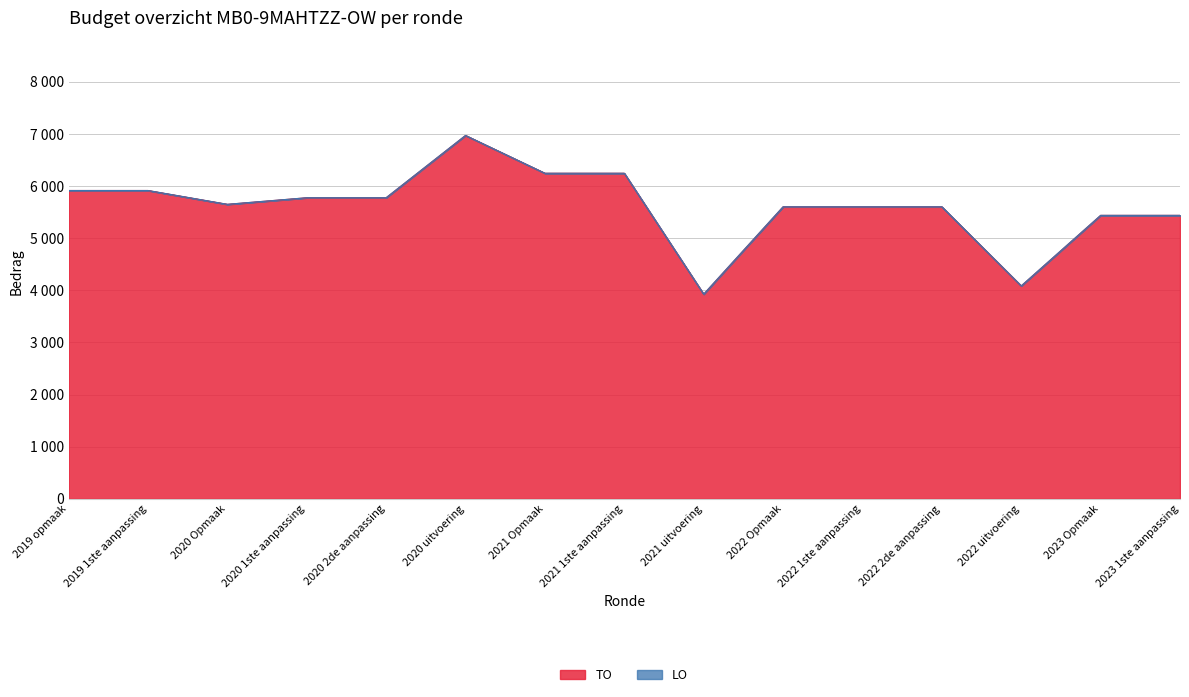

Rank the categories by value from lowest to highest.

2021 uitvoering, 2022 uitvoering, 2023 Opmaak, 2023 1ste aanpassing, 2022 Opmaak, 2022 1ste aanpassing, 2022 2de aanpassing, 2020 Opmaak, 2020 1ste aanpassing, 2020 2de aanpassing, 2019 opmaak, 2019 1ste aanpassing, 2021 Opmaak, 2021 1ste aanpassing, 2020 uitvoering